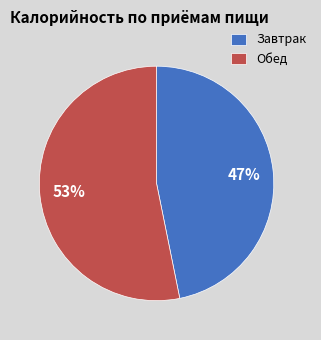

Is the sum of Завтрак and Обед greater than half?

Yes